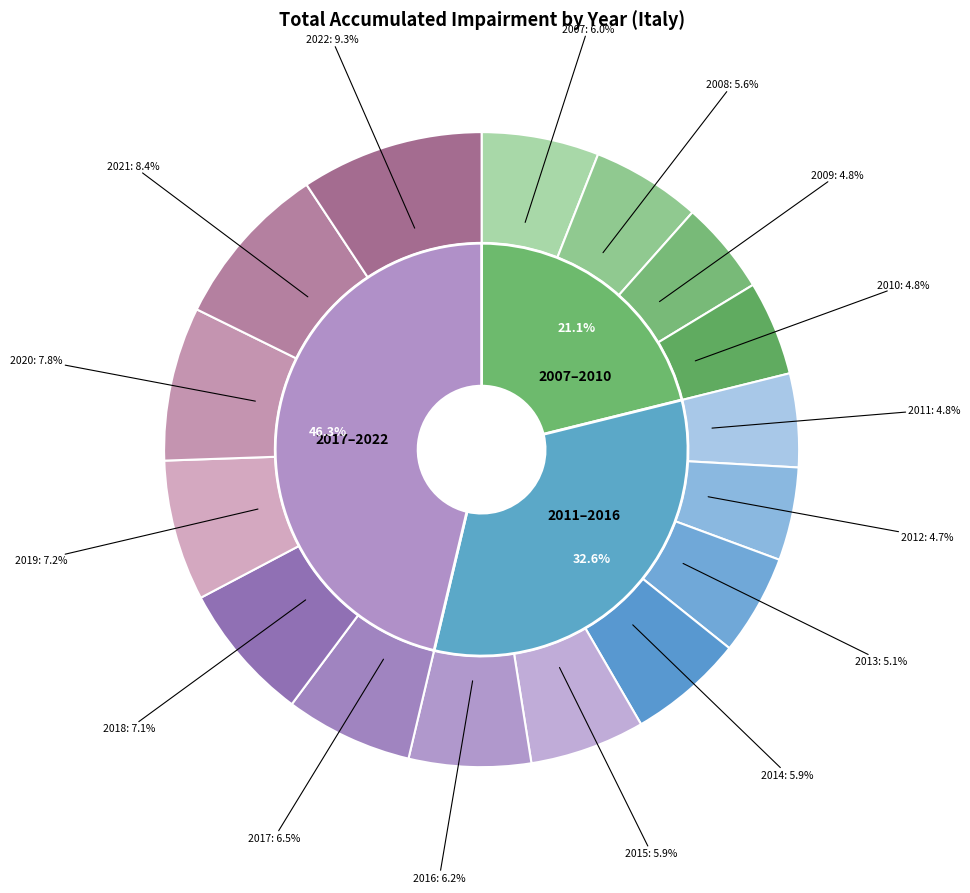

What is the total percentage of 2022 and 2019?

16.5%